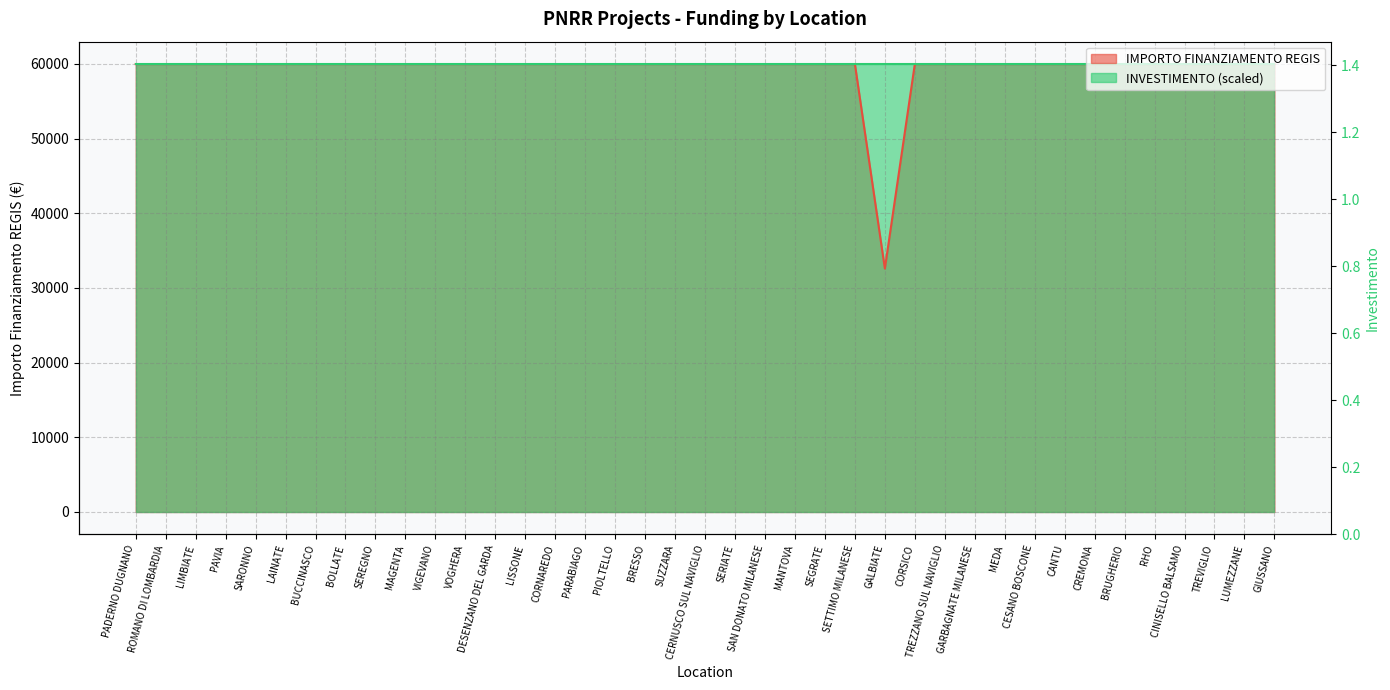

Reading left to right, extract all data points from this chart.

59966	59966	59966	59966	59966	59966	59966	59966	59966	59966	59966	59966	59966	59966	59966	59966	59966	59966	59966	59966	59966	59966	59966	59966	59966	32589	59966	59966	59966	59966	59966	59966	59966	59966	59966	59966	59966	59966	59966